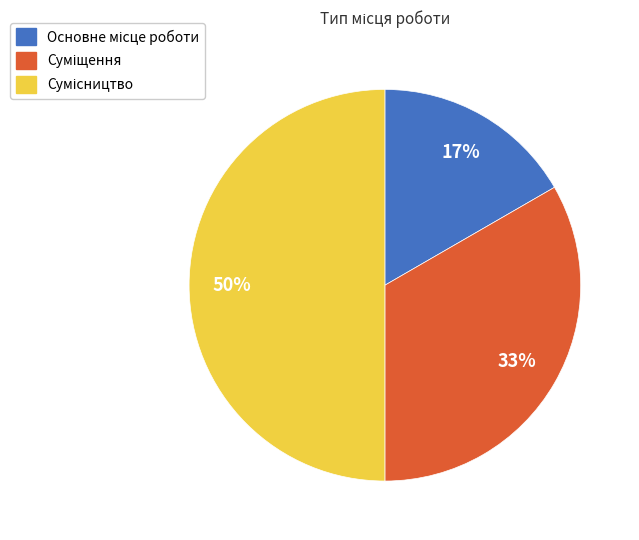

Count the number of slices in the pie.

3